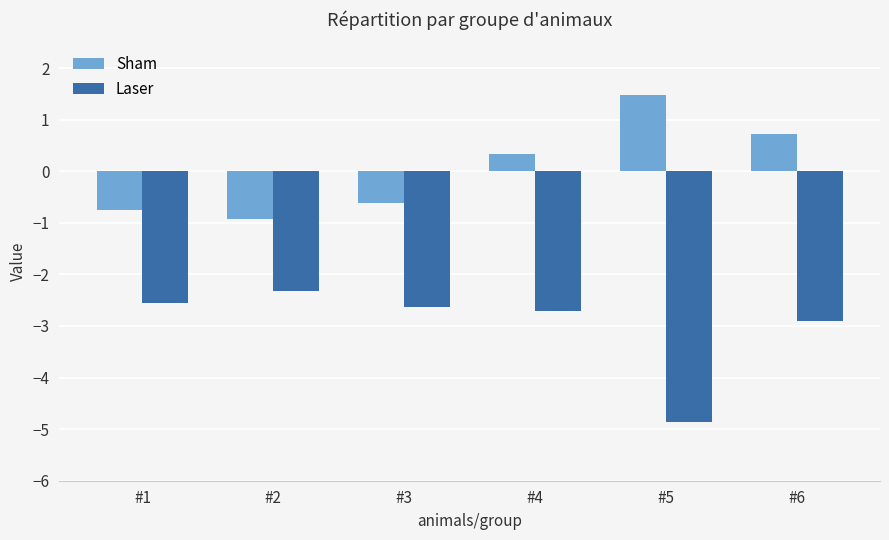

What is the difference between the highest and lowest values at #3?

2.0